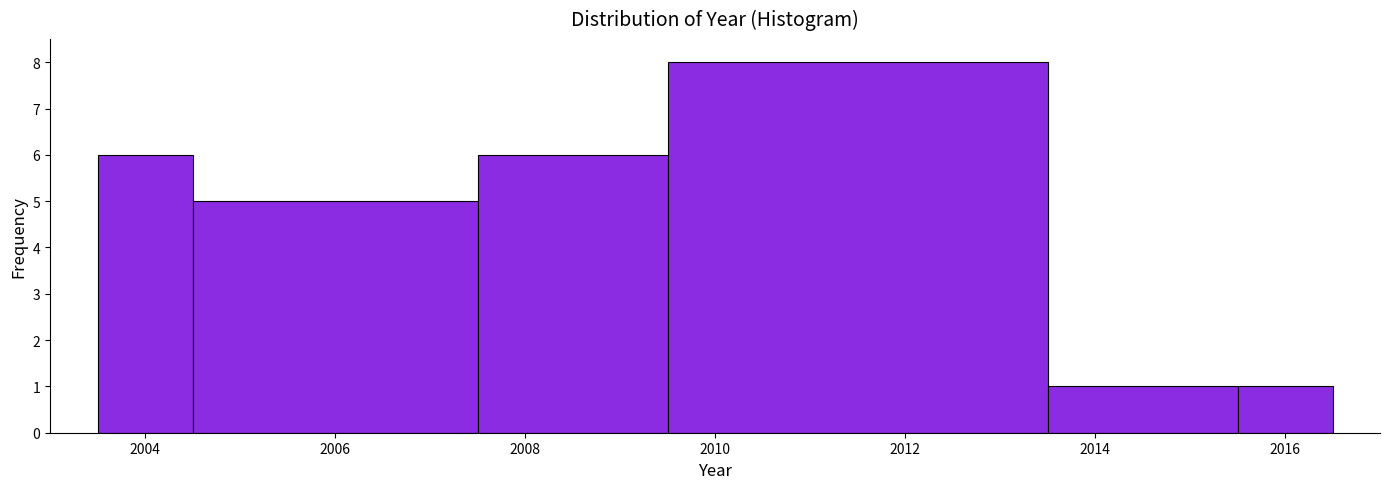

Reading left to right, list every bar in this chart as the range it spans on the x-axis followed by its height. Neither the bar edges nor the heights are printed on the chart, so give them approximately, as read against the axes.

2003.5 to 2004.5: 6
2004.5 to 2007.5: 5
2007.5 to 2009.5: 6
2009.5 to 2013.5: 8
2013.5 to 2015.5: 1
2015.5 to 2016.5: 1